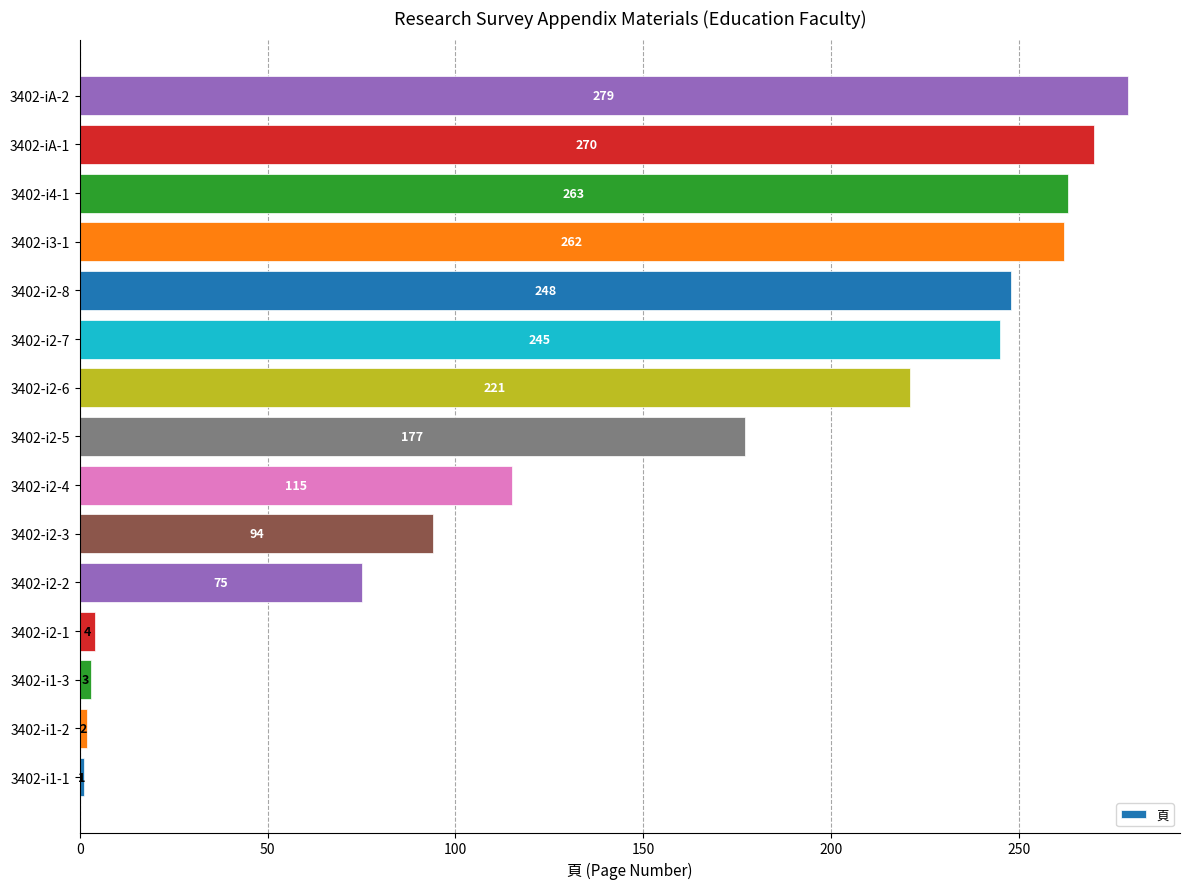

What is the difference between the maximum and second lowest values?

277